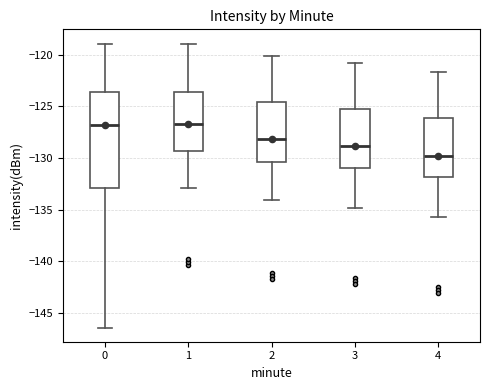

Which box is the tallest, from its lower edge to its upper edge?

0